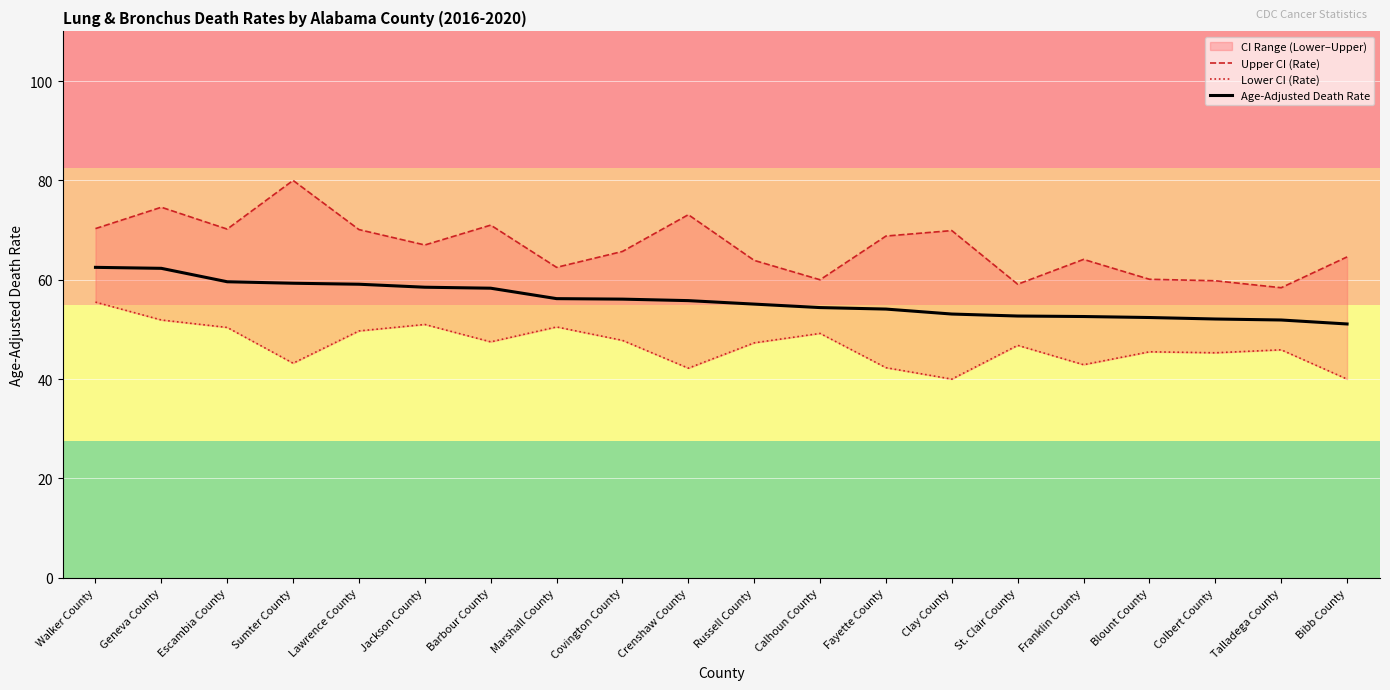

The Upper CI (Rate) series shows 112.4 at Fayette County. True or false?

False